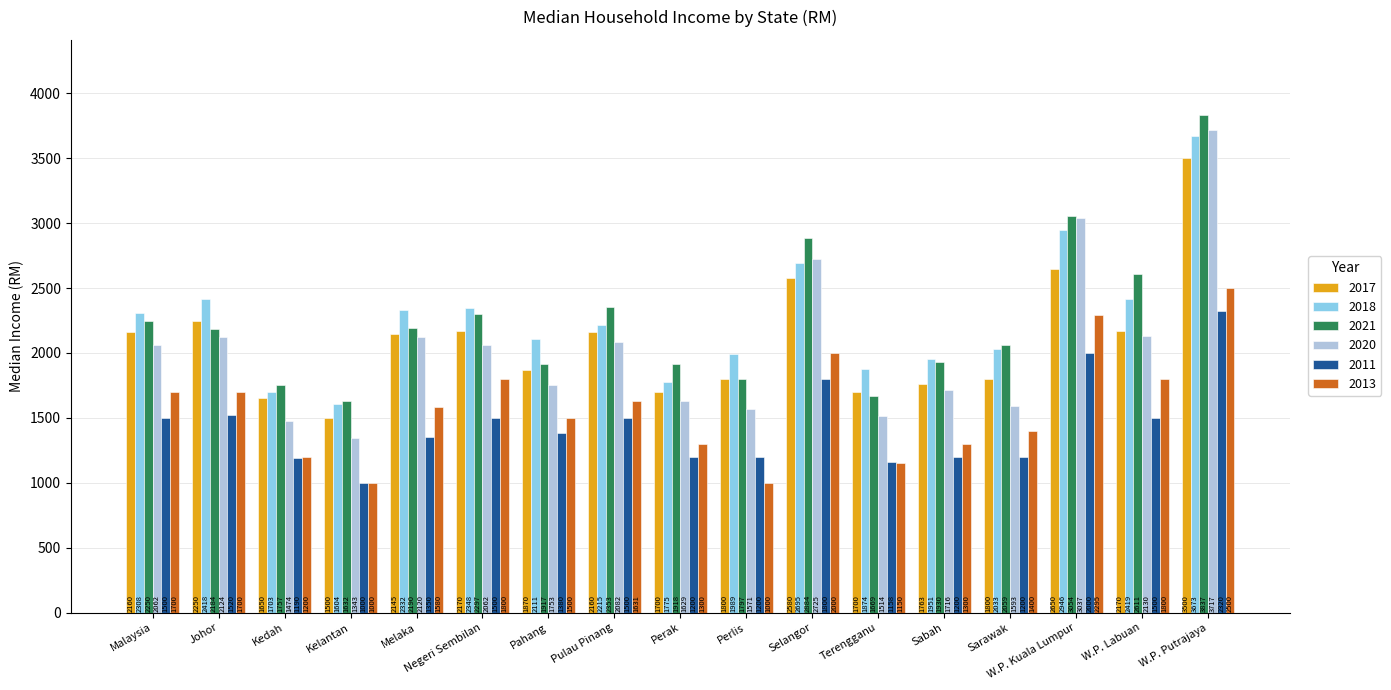

Where is 2018 nearest to the value 2638?

Selangor